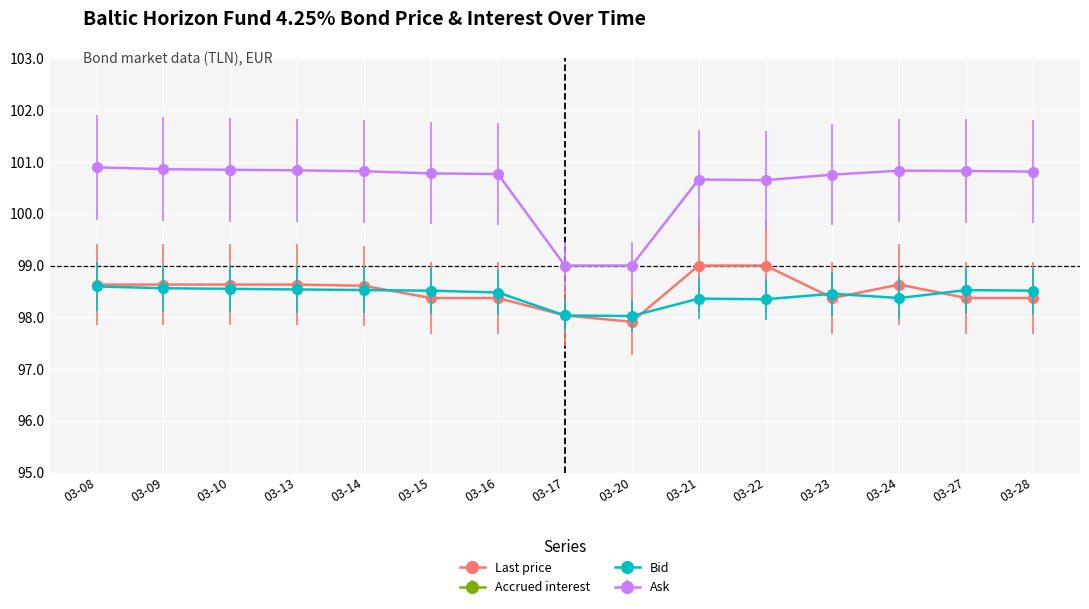

True or false: Bid has a value of 68.1 at 03-10.

False